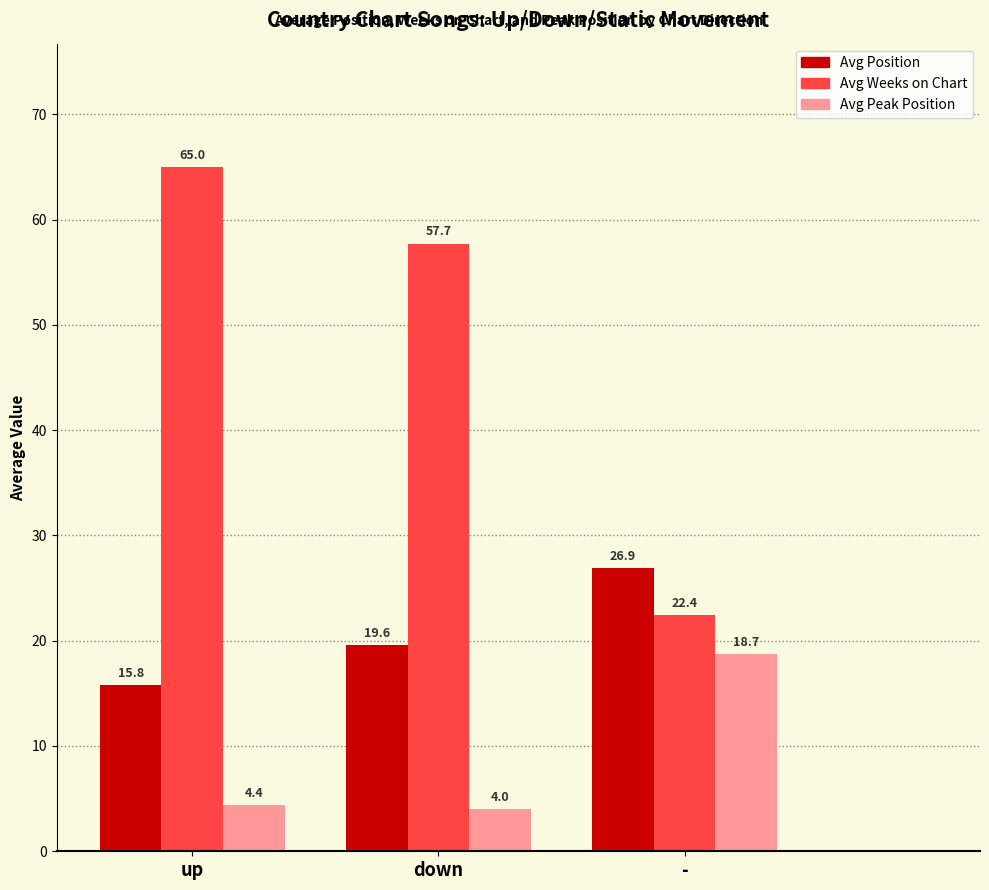

What is the sum of the Avg Peak Position values at down and -?

22.7